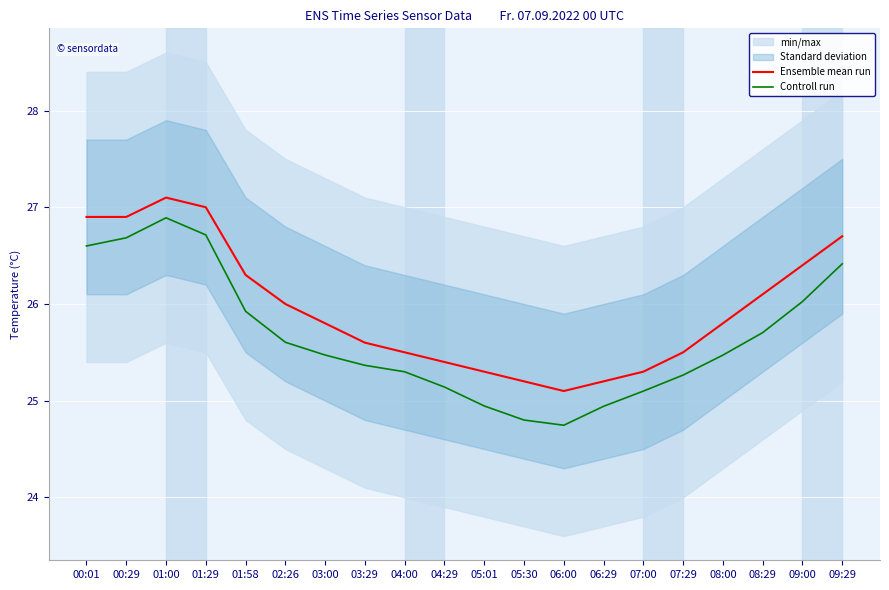

Reading right to left, transcribe all the data shown in this chart.

Ensemble mean run: 09:29=26.7	09:00=26.4	08:29=26.1	08:00=25.8	07:29=25.5	07:00=25.3	06:29=25.2	06:00=25.1	05:30=25.2	05:01=25.3	04:29=25.4	04:00=25.5	03:29=25.6	03:00=25.8	02:26=26.0	01:58=26.3	01:29=27.0	01:00=27.1	00:29=26.9	00:01=26.9
Controll run: 09:29=26.4	09:00=26.0	08:29=25.7	08:00=25.5	07:29=25.3	07:00=25.1	06:29=24.9	06:00=24.7	05:30=24.8	05:01=24.9	04:29=25.1	04:00=25.3	03:29=25.4	03:00=25.5	02:26=25.6	01:58=25.9	01:29=26.7	01:00=26.9	00:29=26.7	00:01=26.6